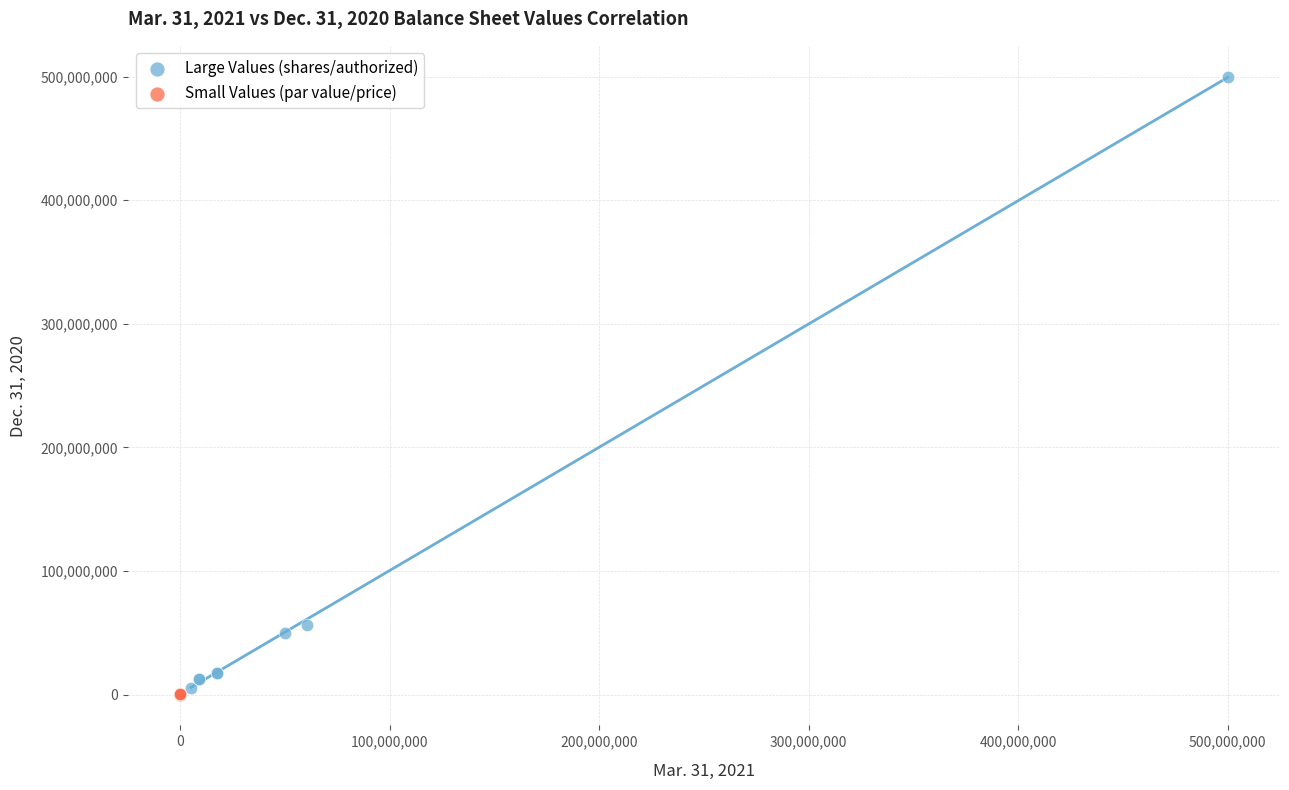

What are all the series names shown in the legend?

Large Values (shares/authorized), Small Values (par value/price)